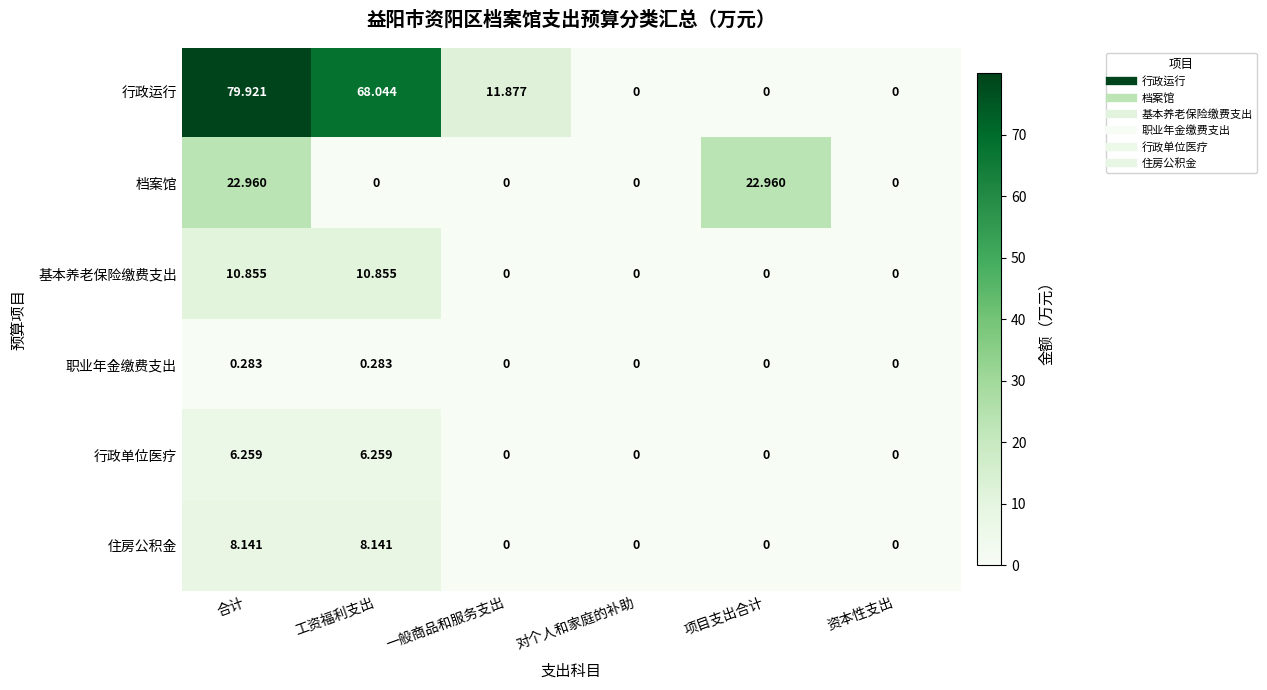

Between 工资福利支出 and 对个人和家庭的补助, which series saw the biggest shift?

行政运行